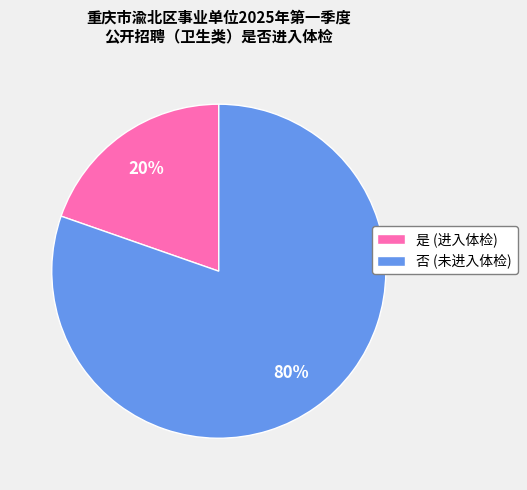

Does 是 account for over 50% of the chart?

No